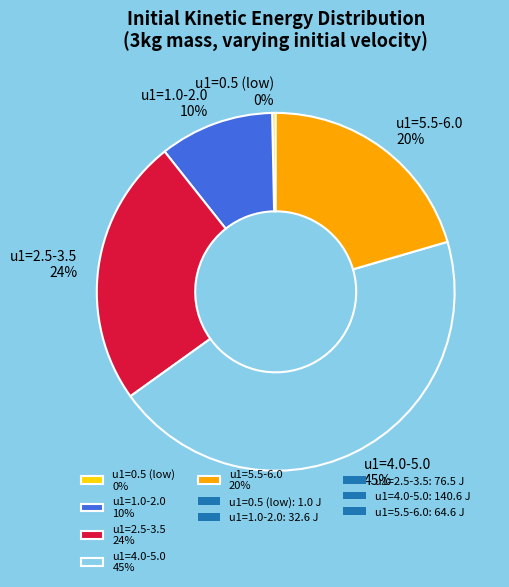

Rank the categories by value from lowest to highest.

u1=0.5 (low) 0%, u1=1.0-2.0 10%, u1=5.5-6.0 20%, u1=2.5-3.5 24%, u1=4.0-5.0 45%